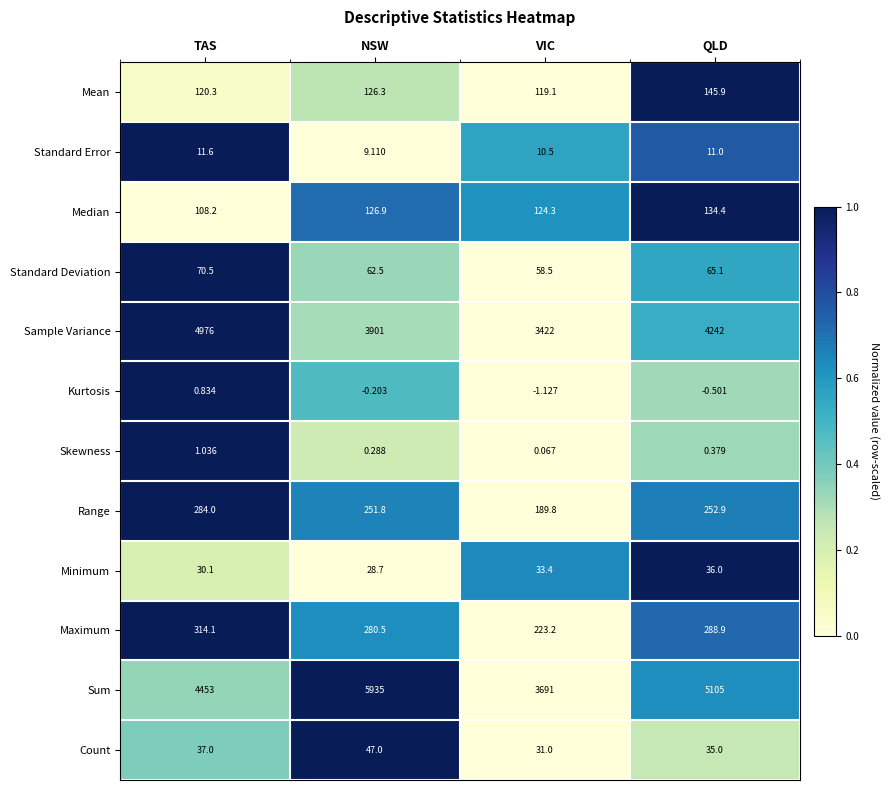

Which series changed the most between TAS and VIC?

Sample Variance